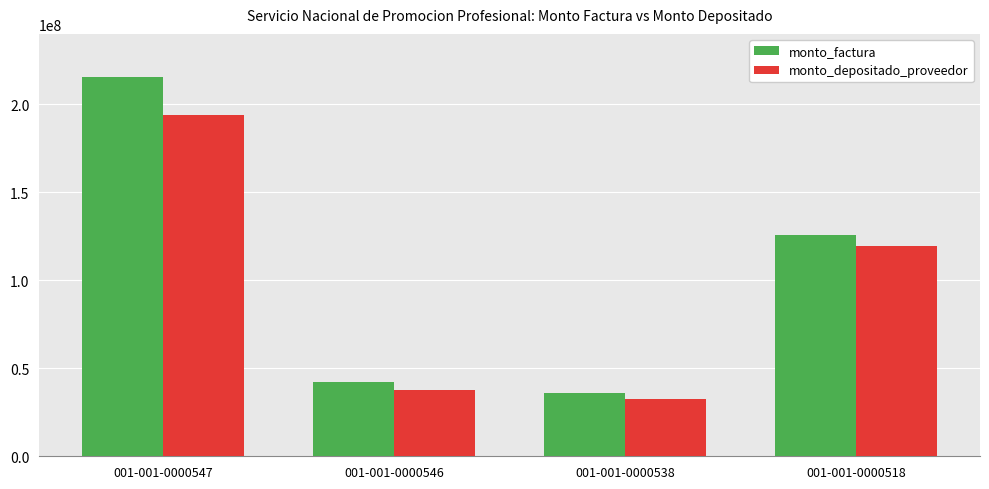

How many bars are there in each group?

2